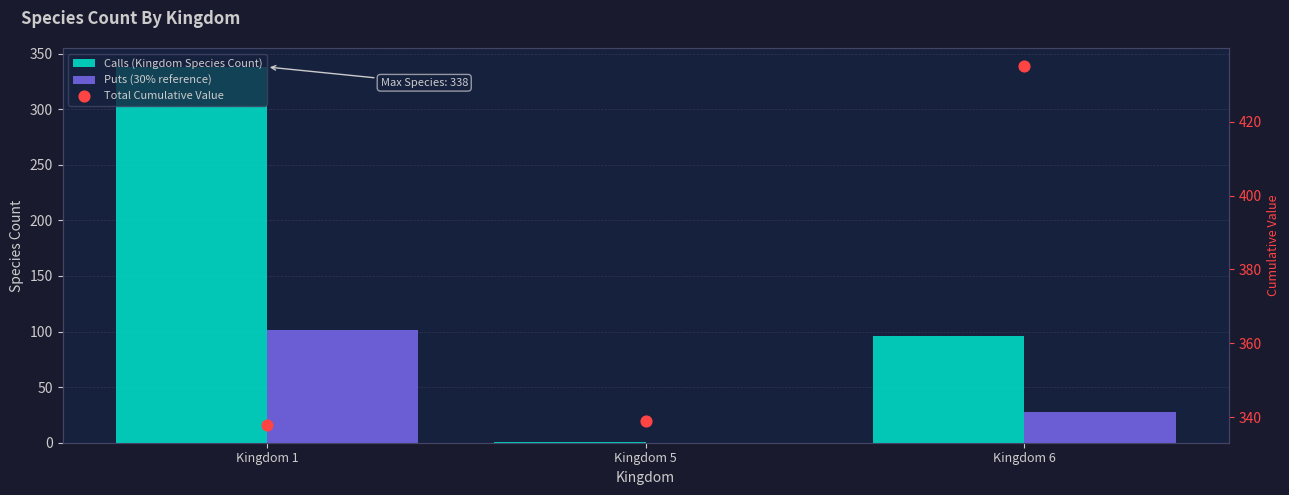

At how many categories does at least one series exceed 167?

3